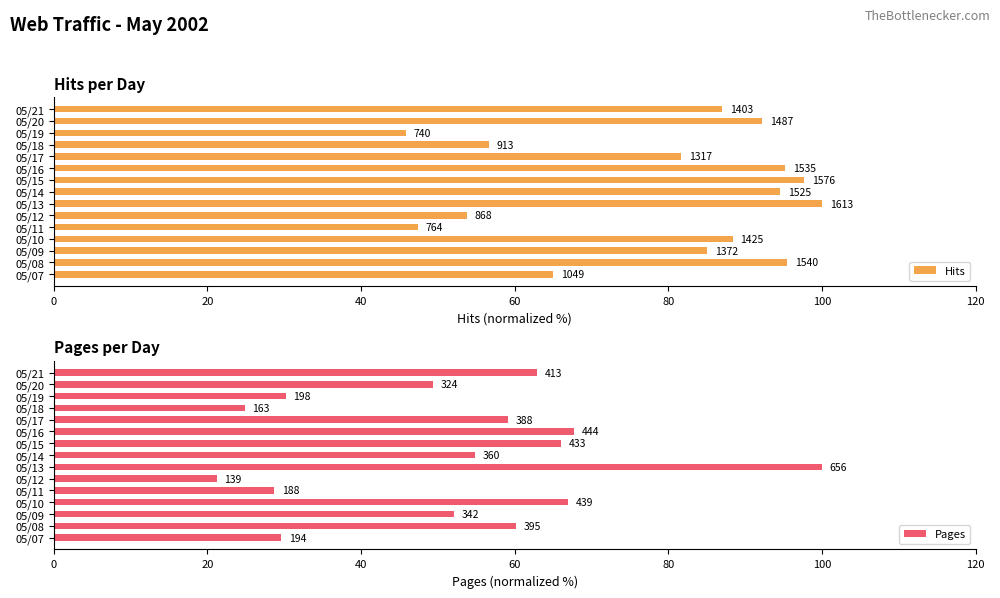

At how many categories does at least one series exceed 73?

10